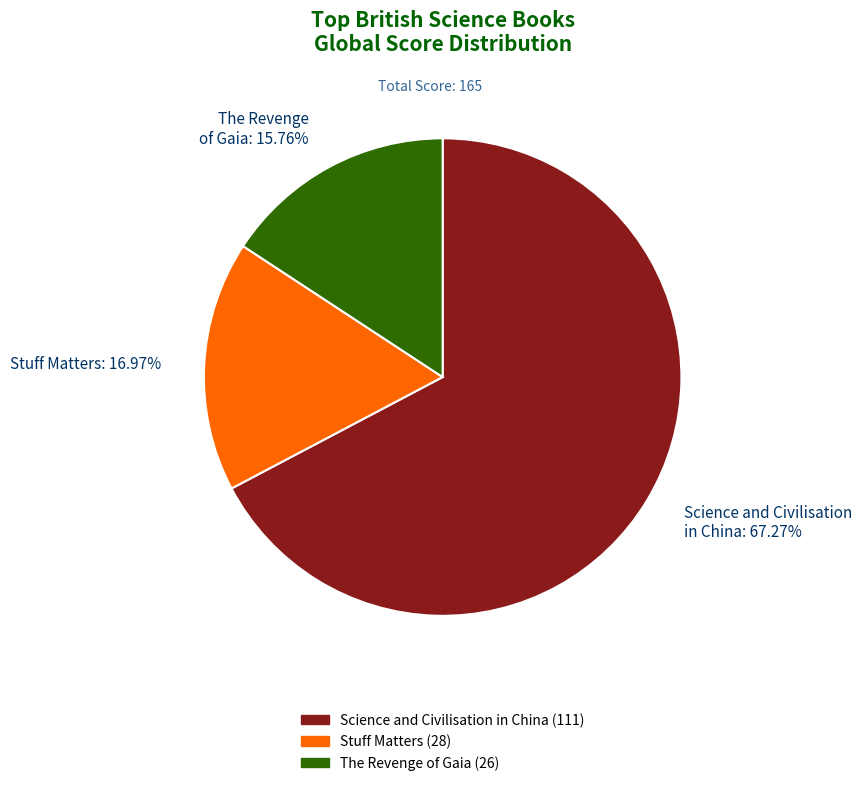

How many segments does this pie chart have?

3